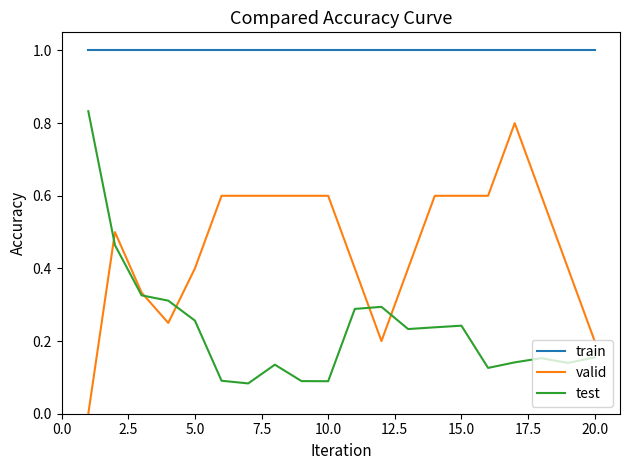

Which series has the largest range (max minus min)?

valid